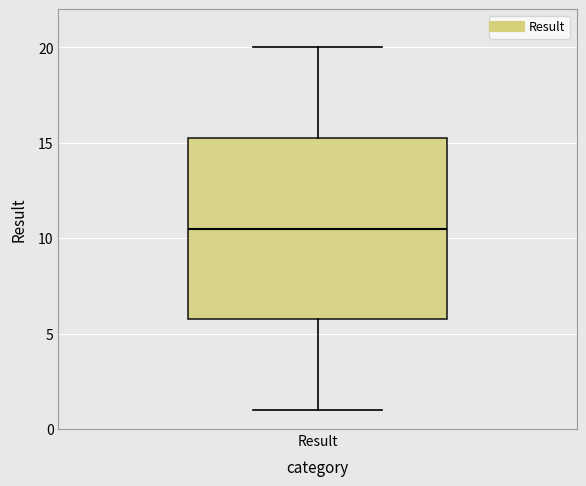

Transcribe this box plot: give where the median line is, the range the box spans, and where the two whiskers end, as read against the y-axis. The values are not printed on the chart, so give them approximately, as read against the axis.

median 10.5, box 6.0 to 15.5, whiskers 1.0 to 20.0